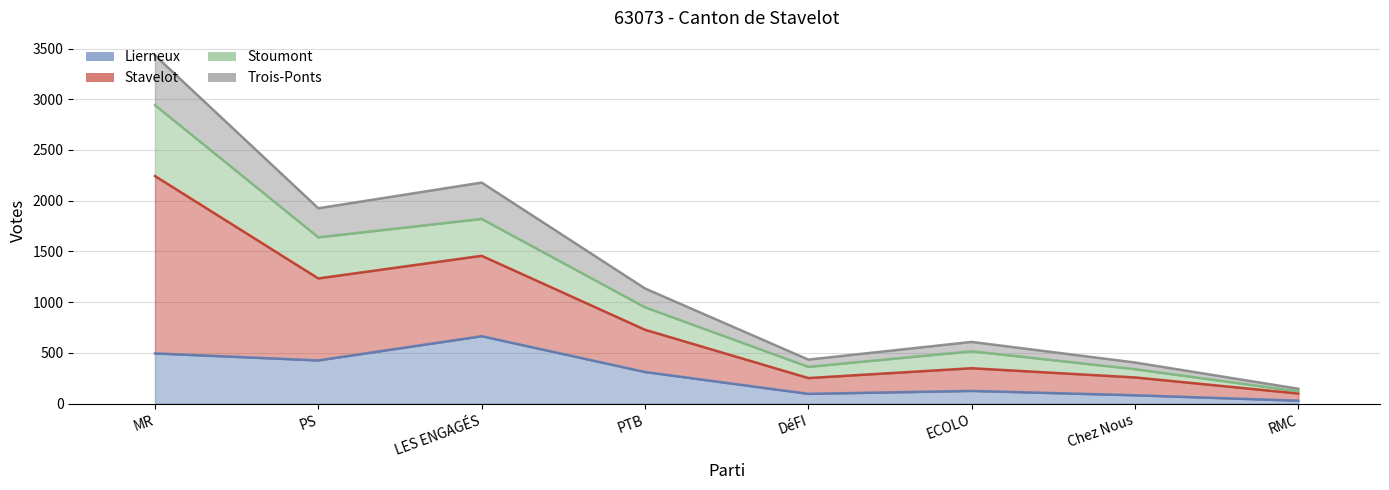

At which category is the sum across all series the highest?

MR